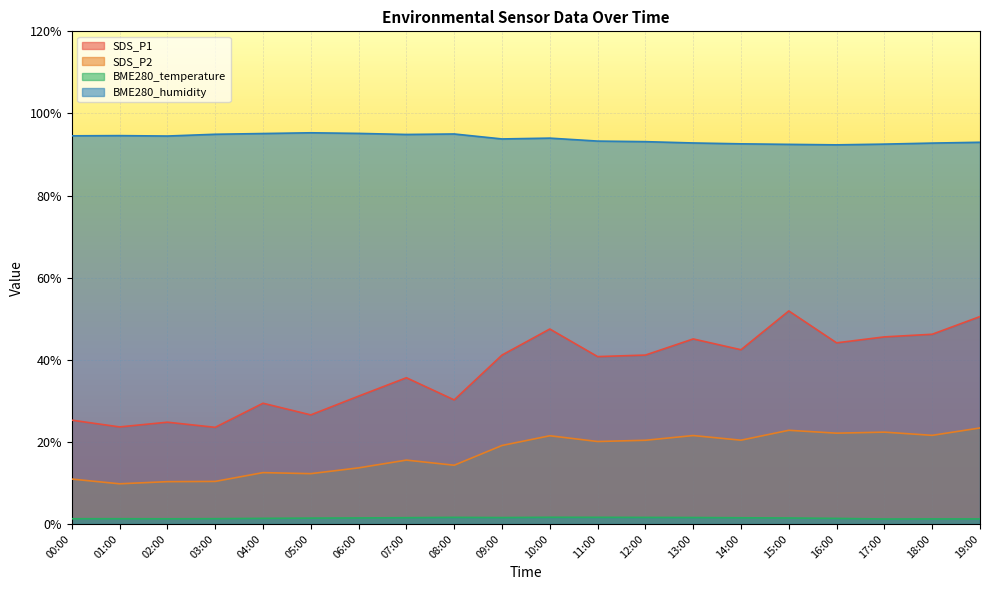

True or false: BME280_humidity has a value of 94.9 at 07:00.

True